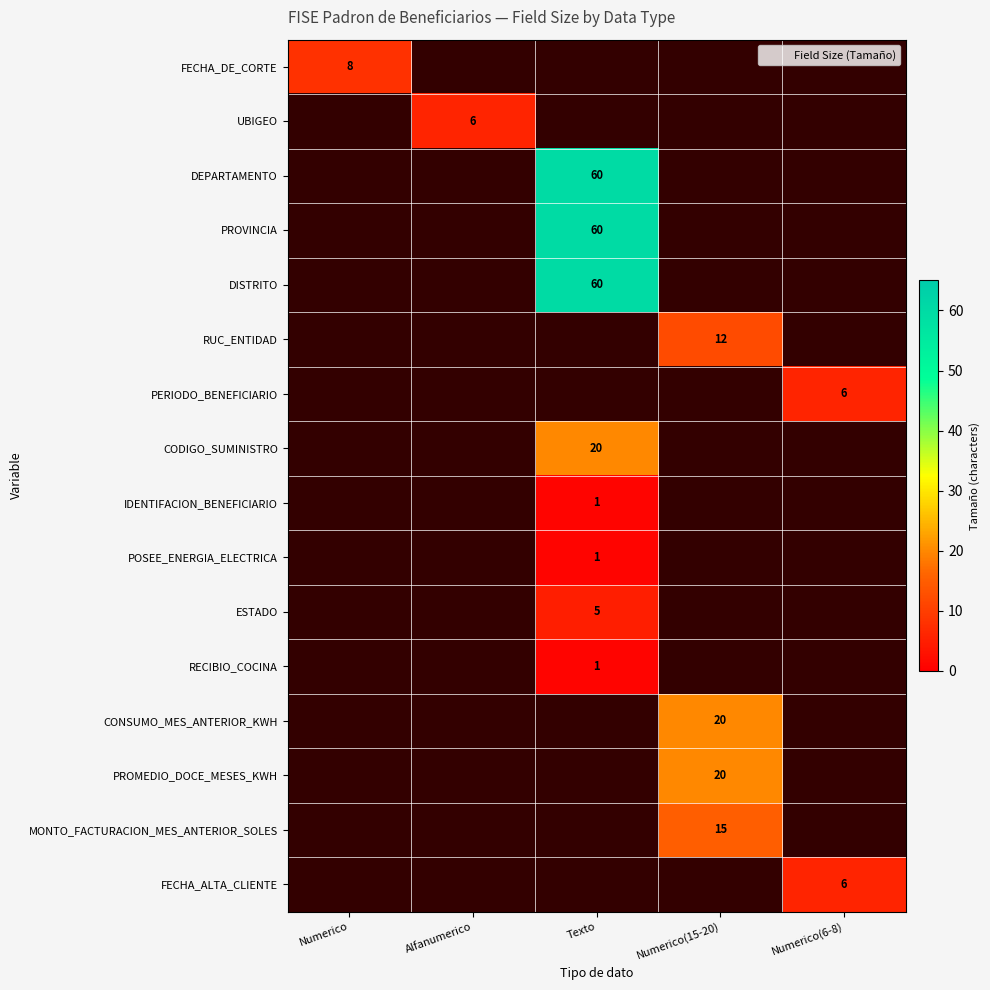

What is the minimum value shown in the chart?

1.0